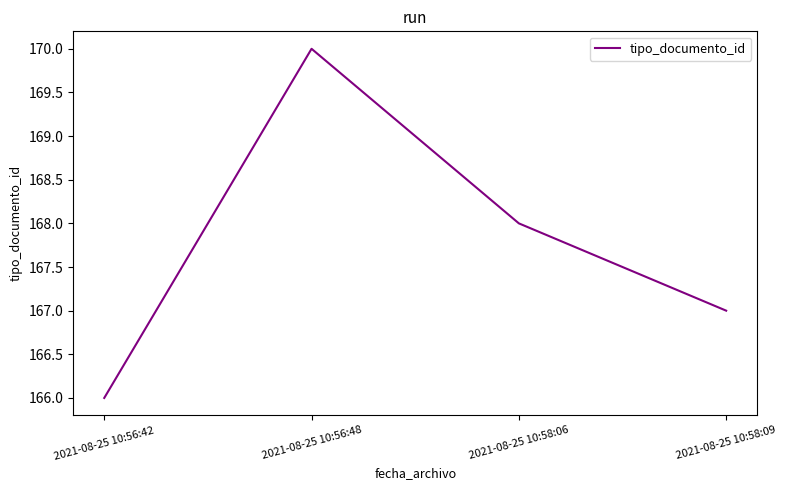

What is the difference between the maximum and second lowest values?

3